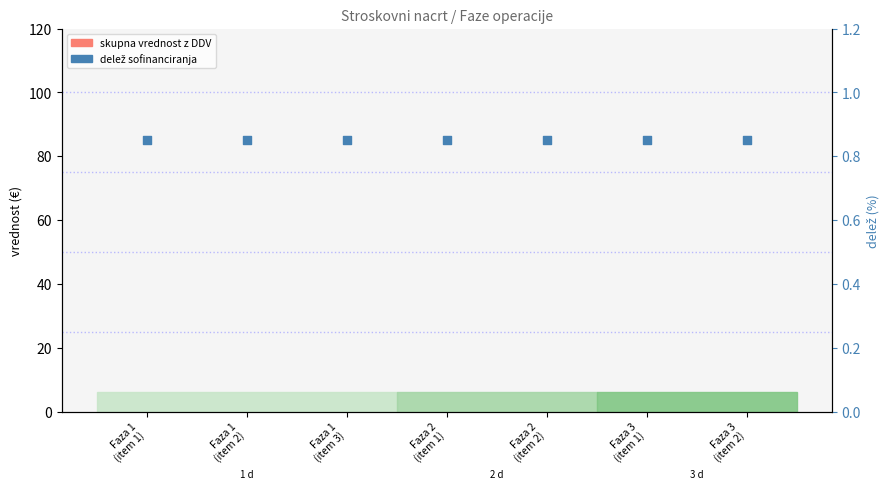

Which series has the largest total across all categories?

delez sofinanciranja (%)